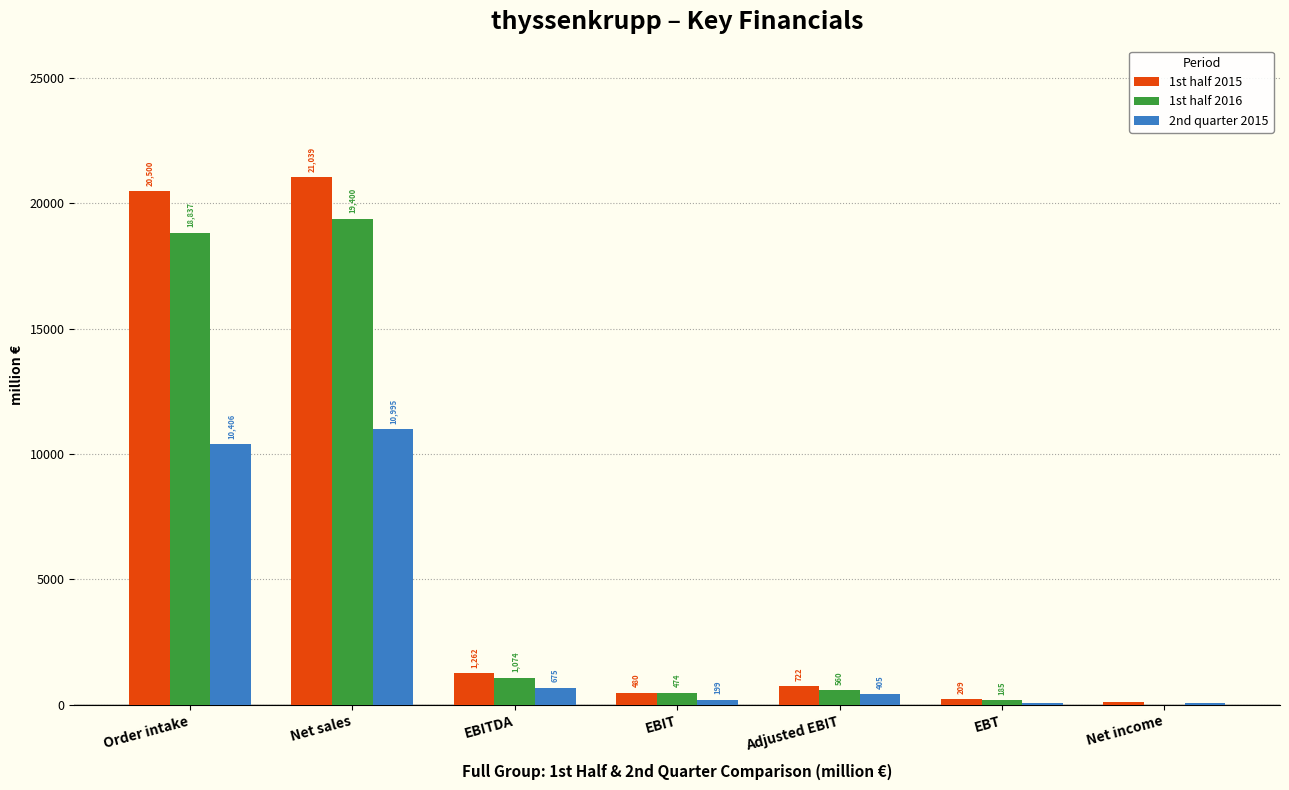

What is the sum of the 1st half 2016 values at EBT and EBITDA?

1259